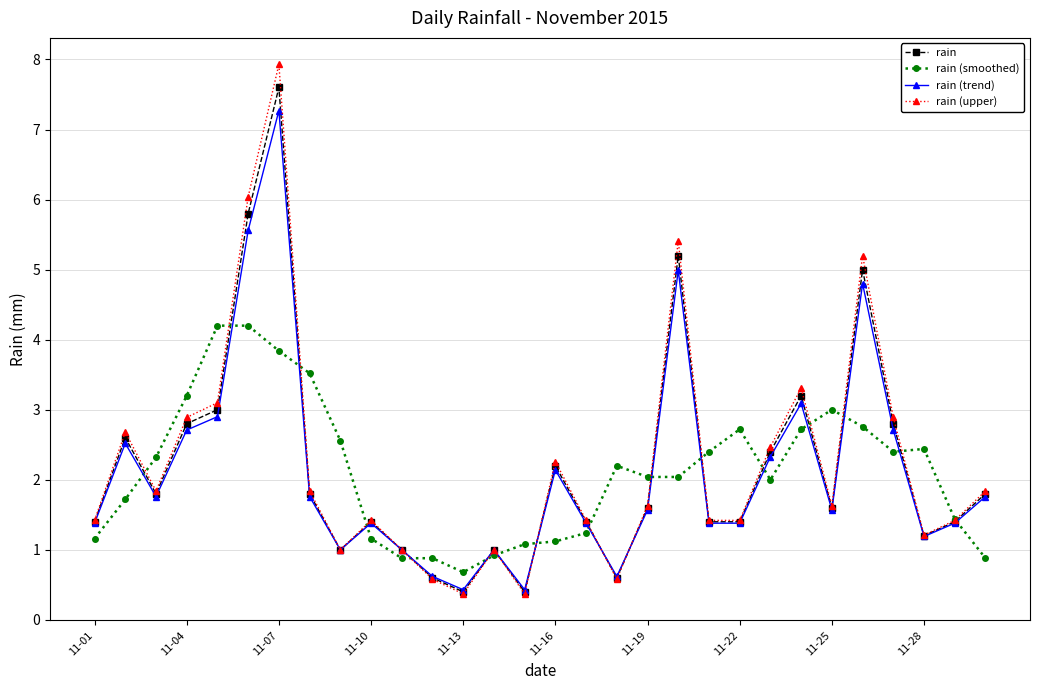

What is the minimum value for rain (smoothed)?

0.7